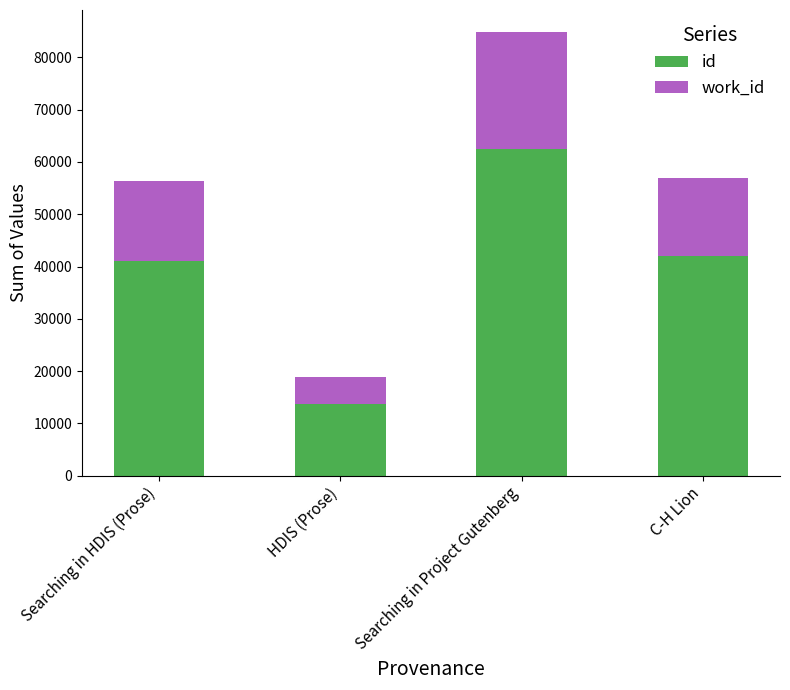

Is it true that id equals 41940 at C-H Lion?

True